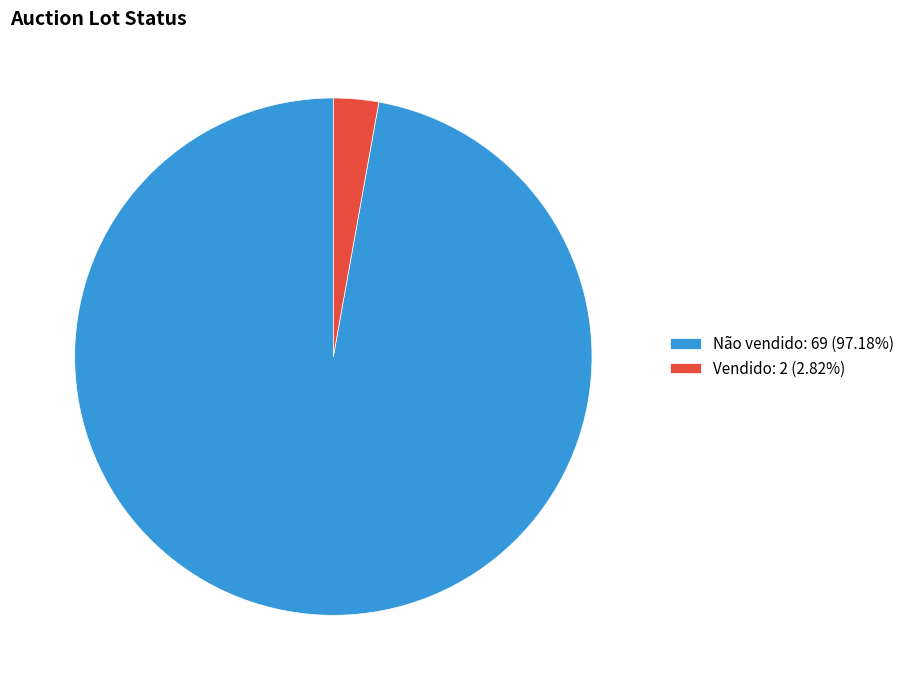

Do Vendido: 2 (2.82%) and Não vendido: 69 (97.18%) together represent more than half of the pie?

Yes